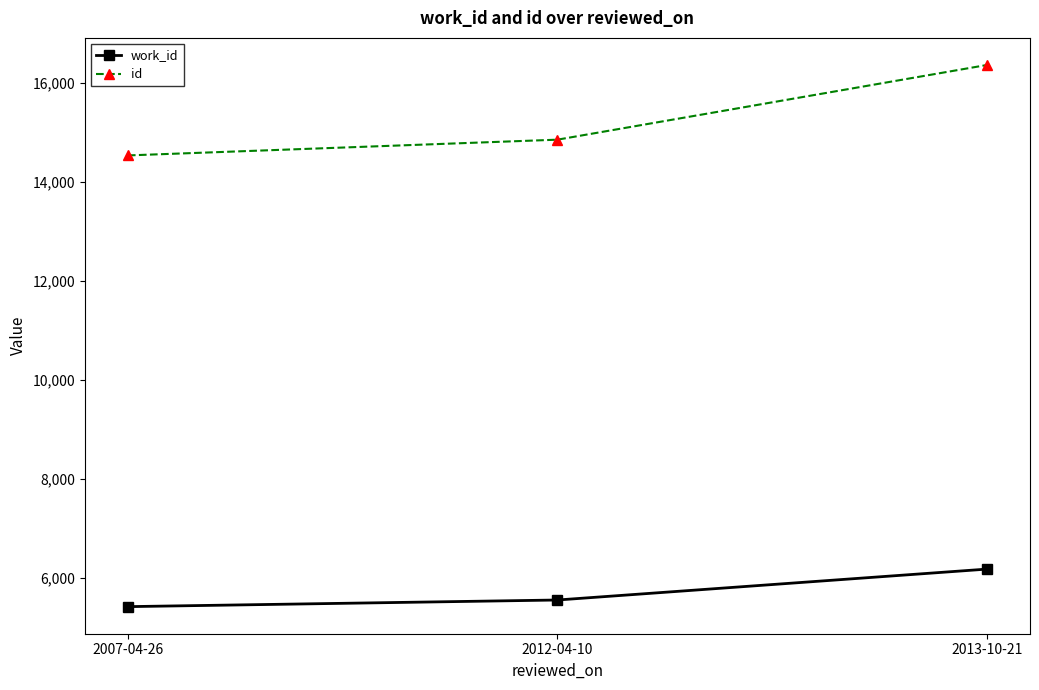

List the series in order of their peak value, highest first.

id, work_id